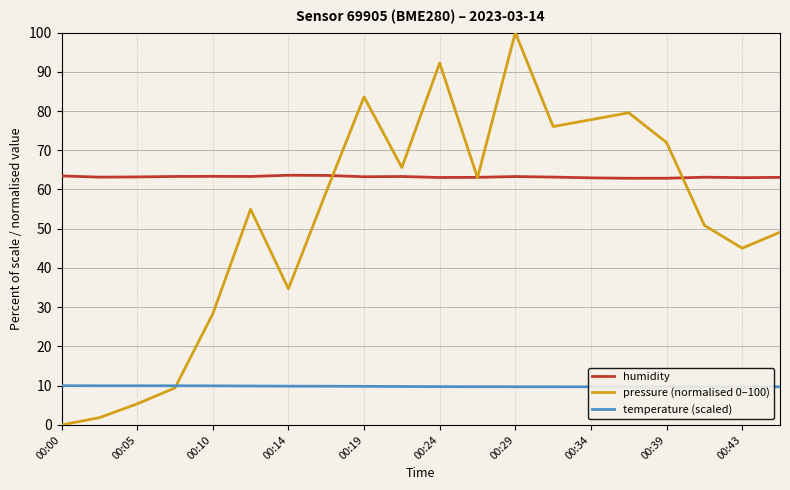

How many data points does each series have?

20